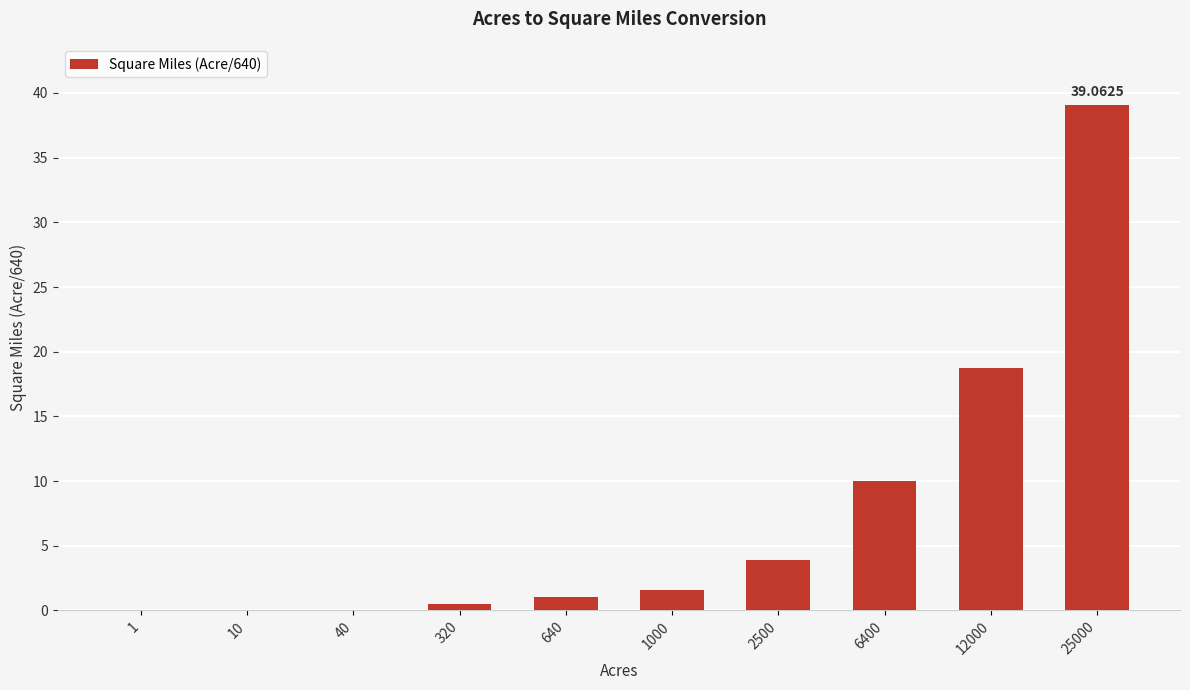

What is the sum of all values?

74.9